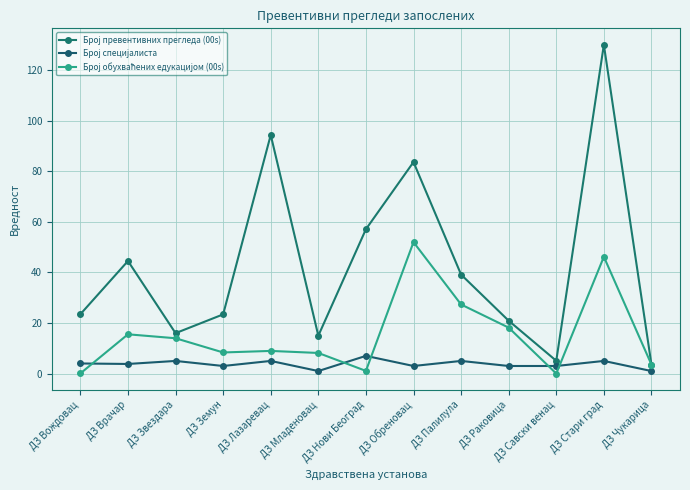

At which label does Број превентивних прегледа (00s) reach its peak?

ДЗ Стари град